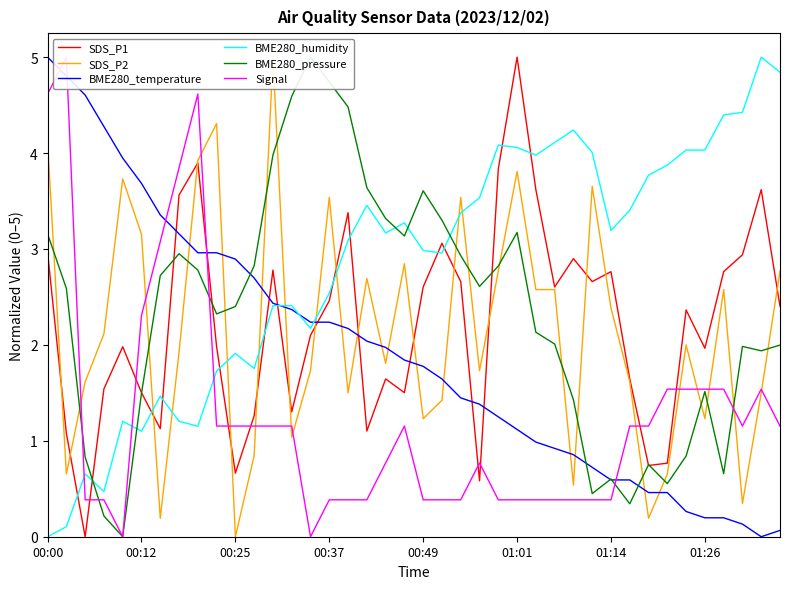

How many lines are shown in the chart?

6